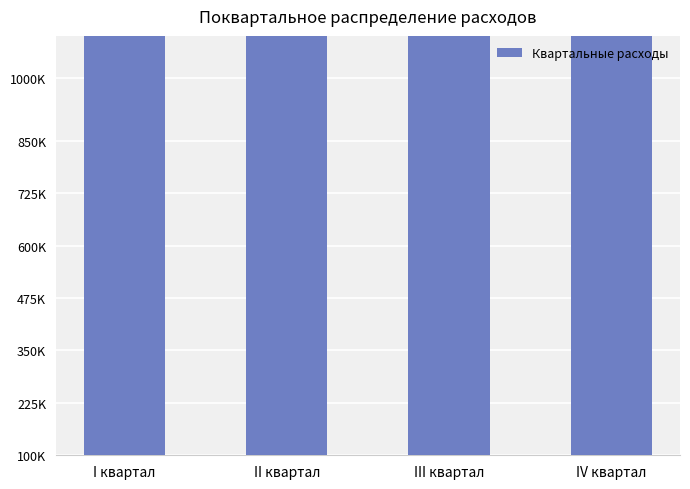

Rank the categories by value from highest to lowest.

I квартал, III квартал, II квартал, IV квартал